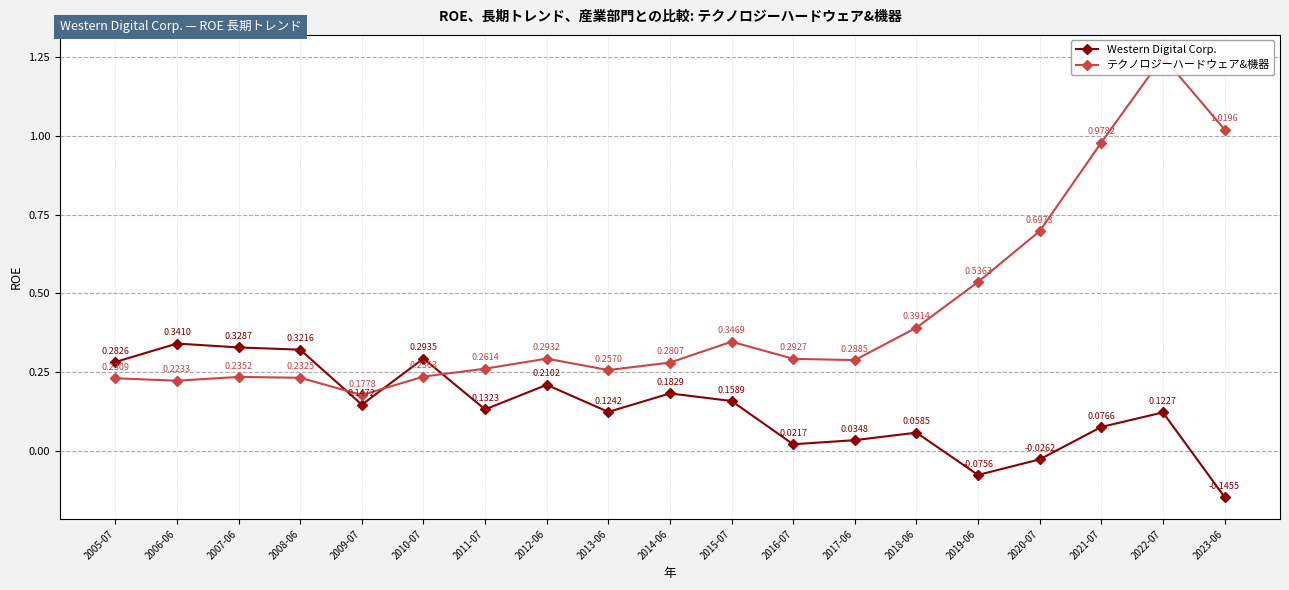

Which category has the highest value in the Western Digital Corp. series?

2006-06